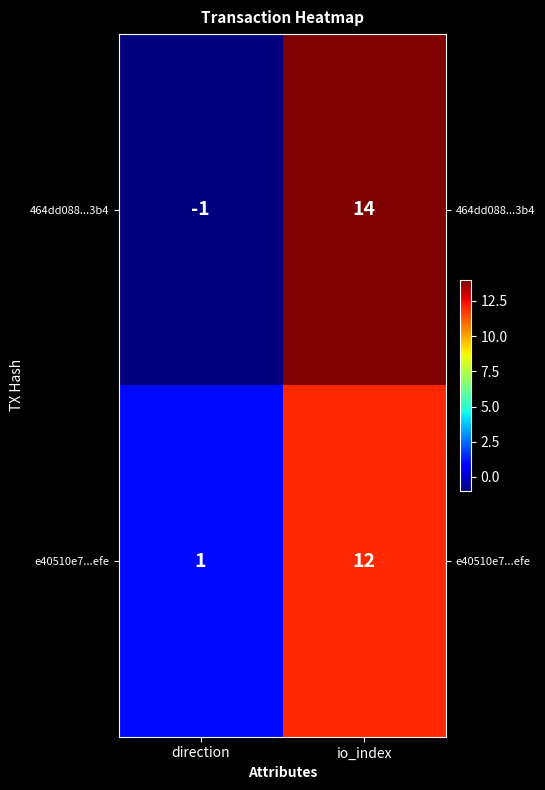

True or false: 464dd088...3b4 has a value of 14 at io_index.

True